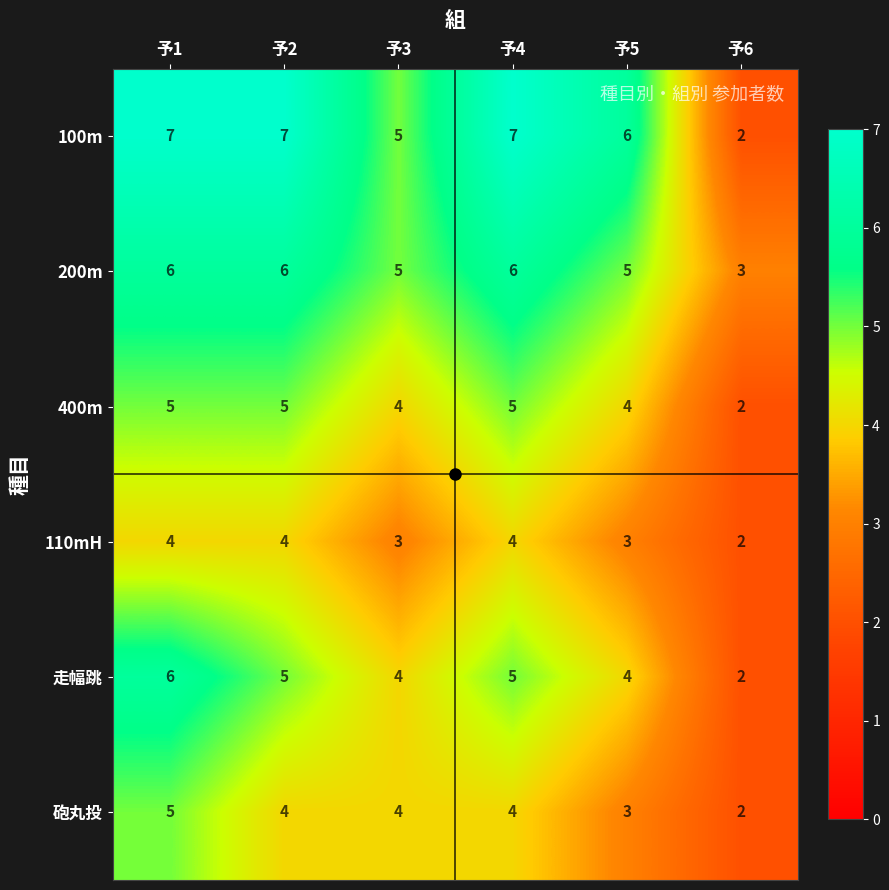

What is the difference between the highest and lowest values at 予5?

3